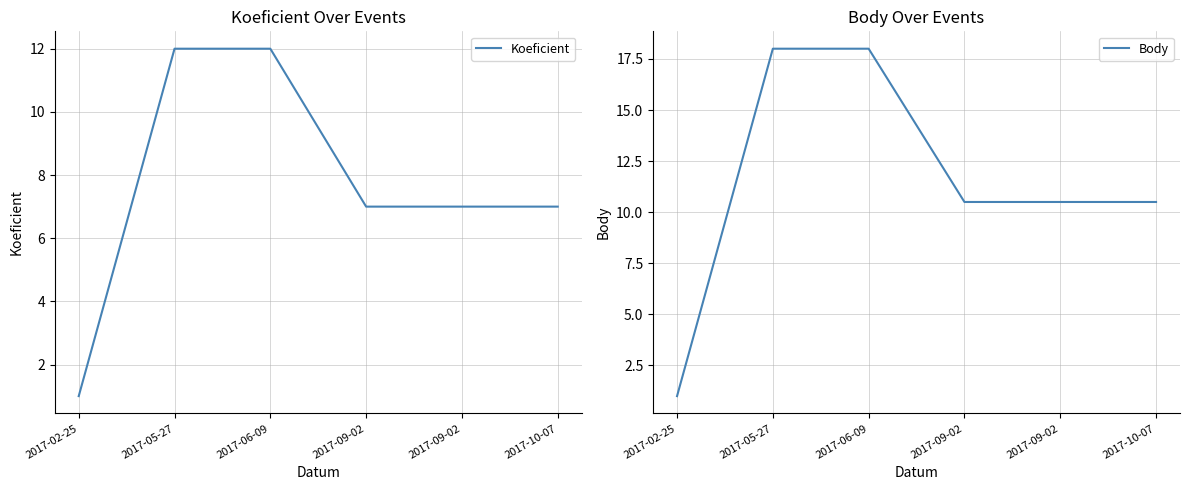

What is the value of the Body point at the 3rd from the left?

18.0